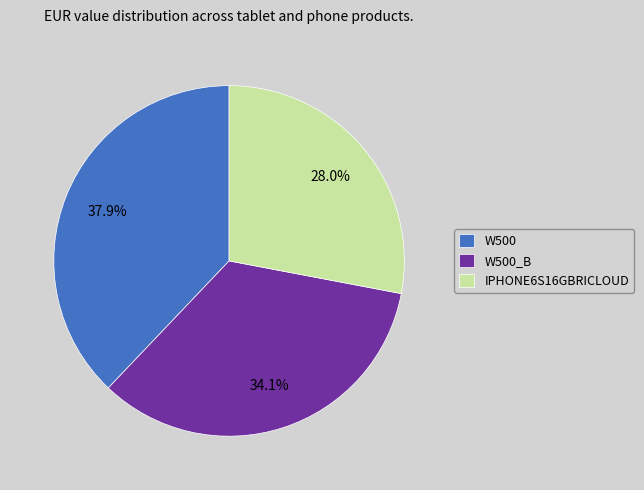

To the nearest percent, what is the difference between the largest and smallest slice percentages?

10%